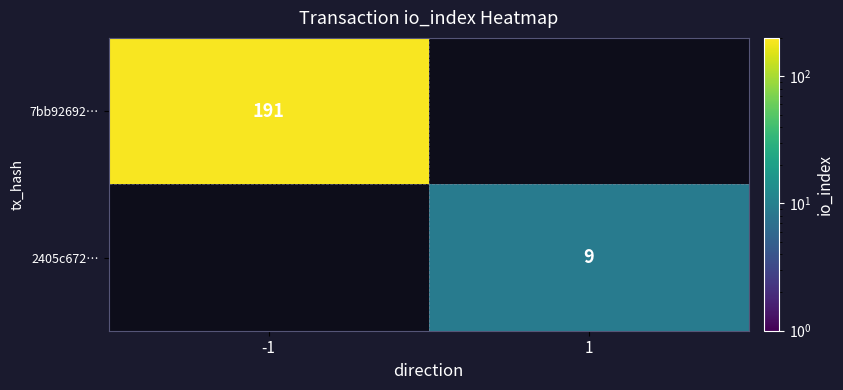

The 7bb92692… series shows 40.0 at -1. True or false?

False